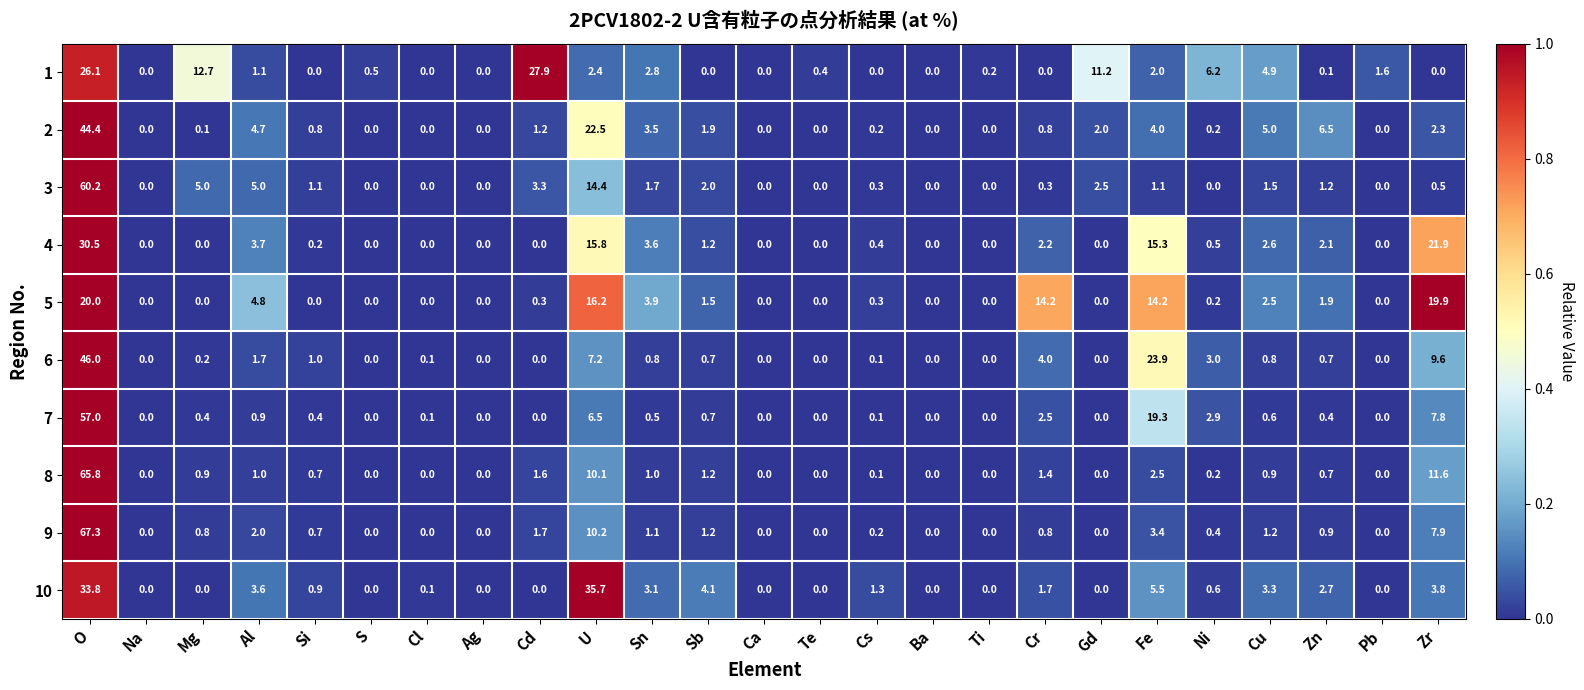

How many distinct data groups are displayed?

10